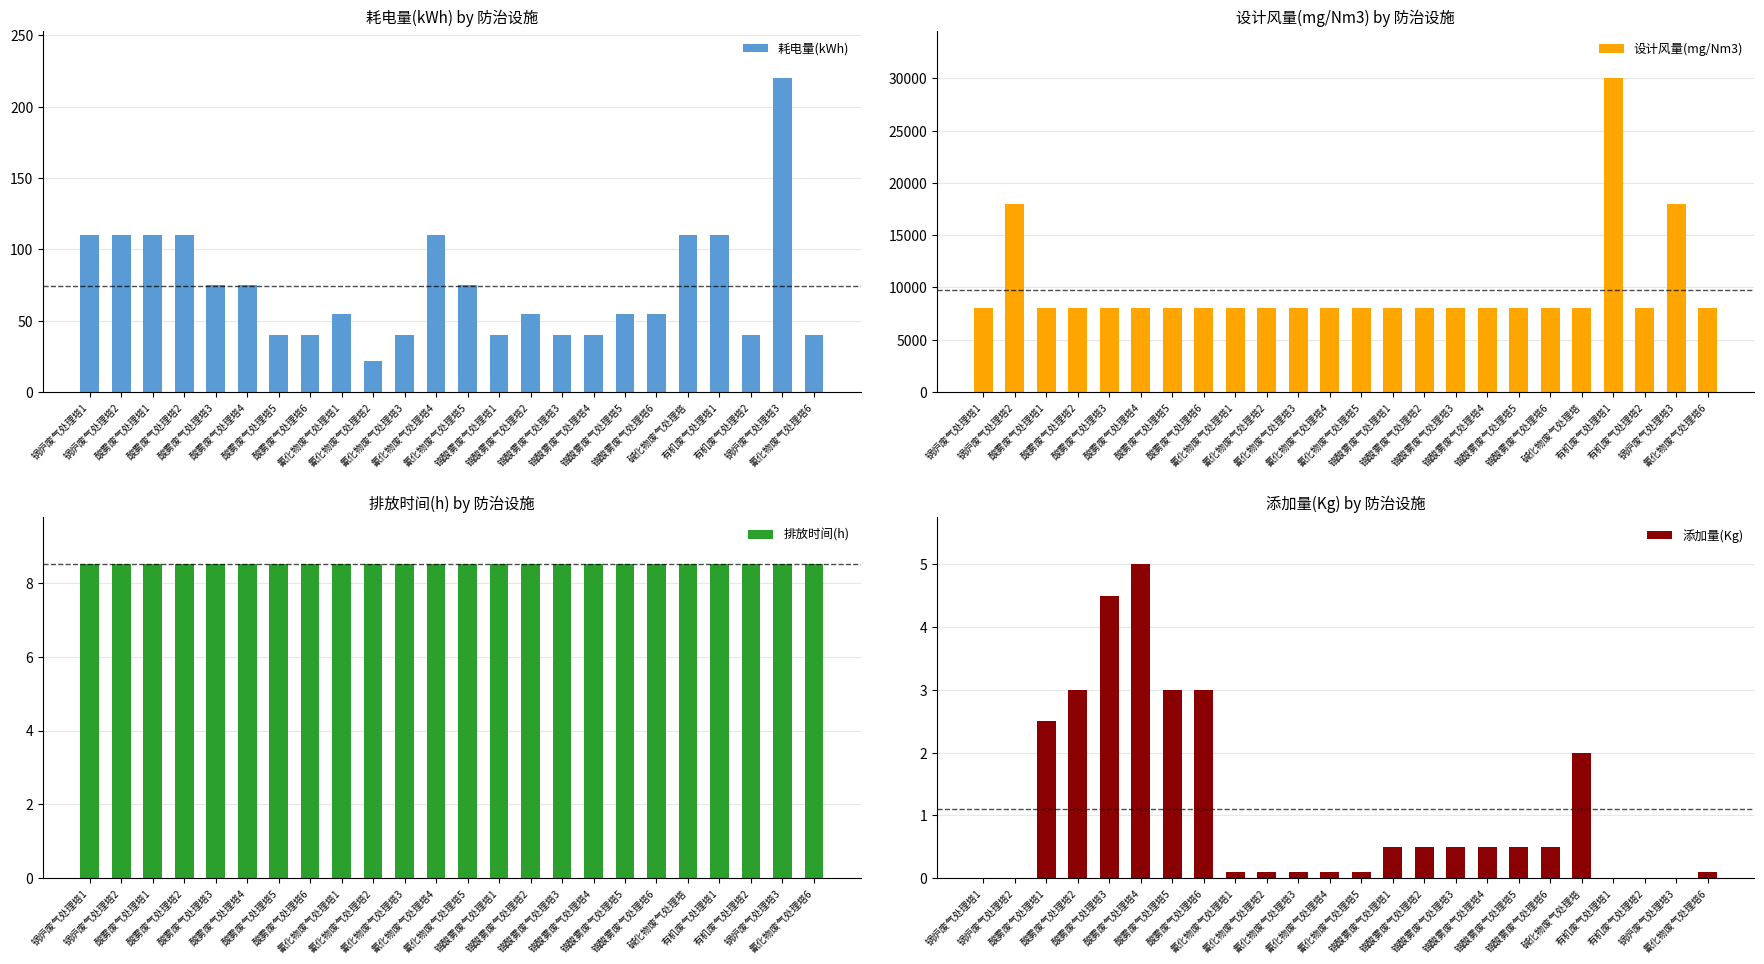

What is the sum of the 添加量(Kg) values at 氰化物废气处理塔2 and 铬酸雾废气处理塔4?

0.6